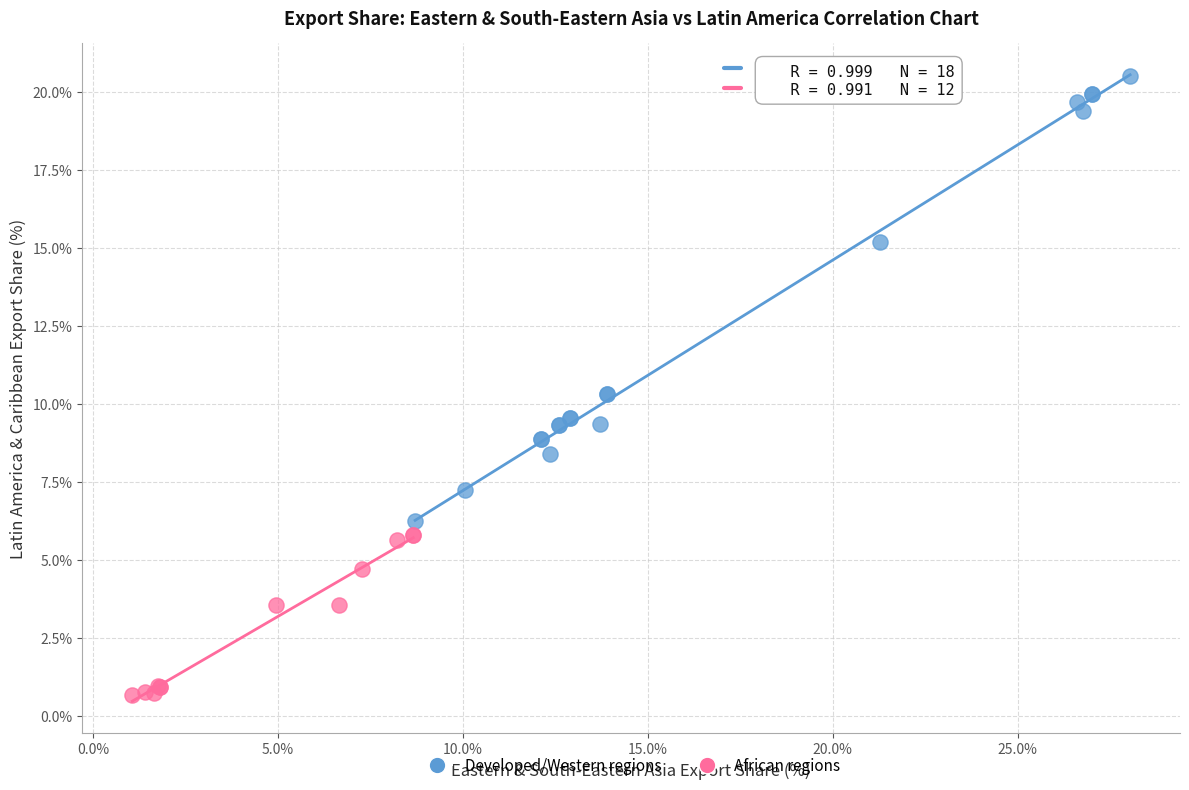

Which series contains the lowest Y value?

African regions